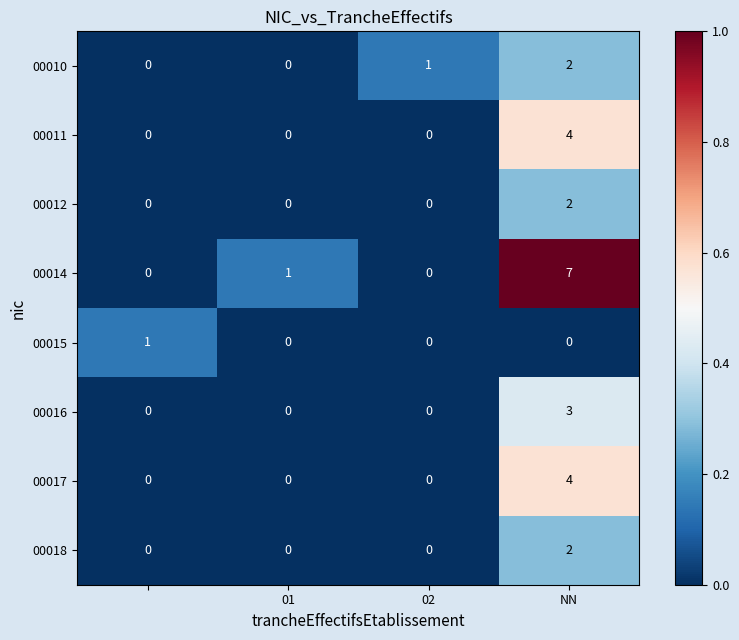

Which series has the largest total across all categories?

00014